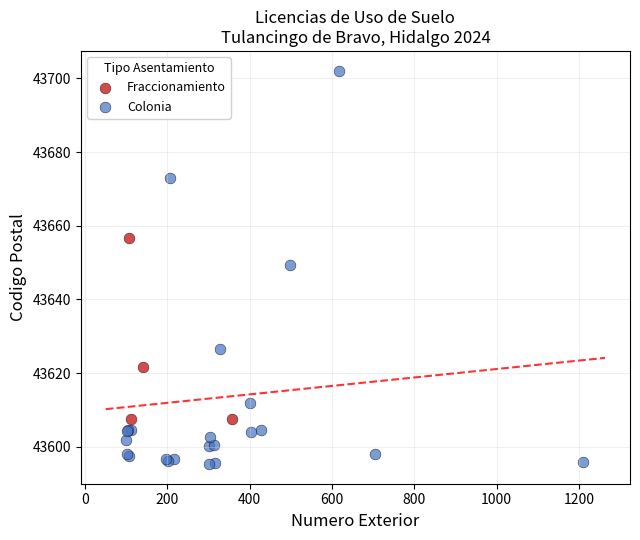

Which series has the largest Y range (max minus min)?

Colonia